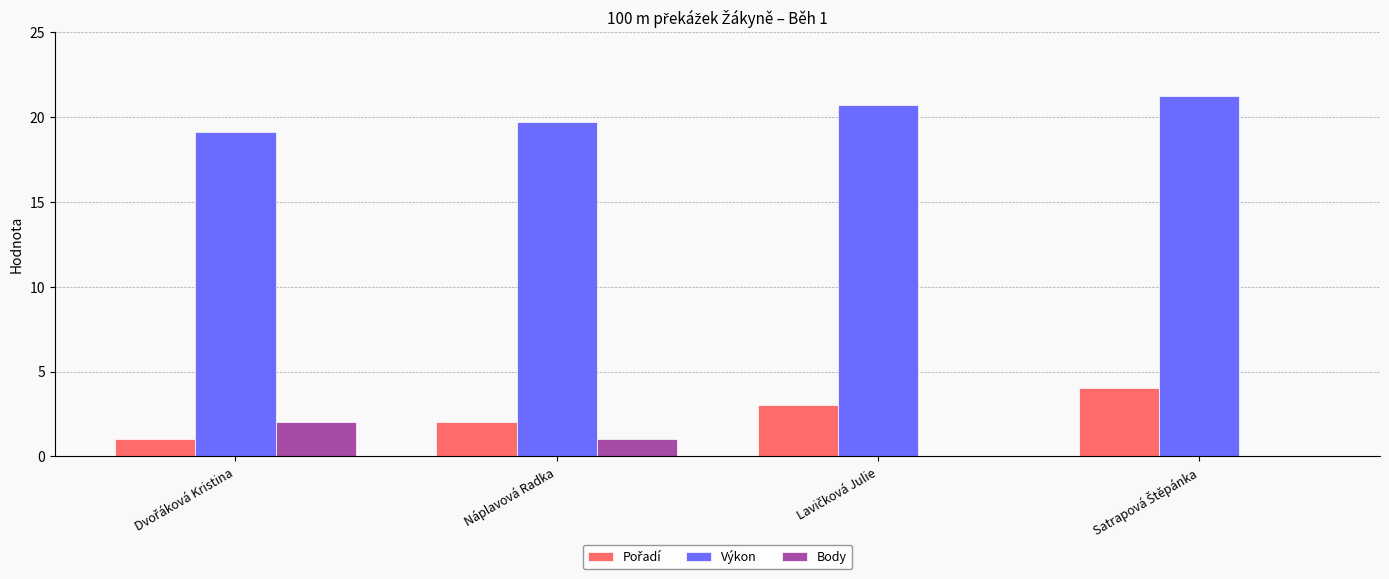

Which series has the largest total across all categories?

Výkon